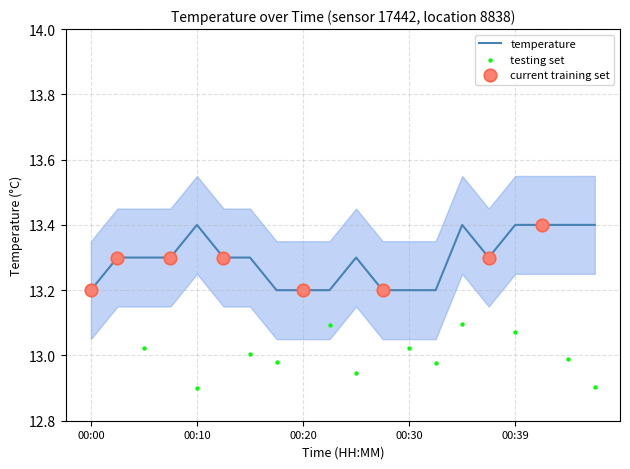

Approximately how many times larger is the value at 00:20 compared to 00:00?

1.0